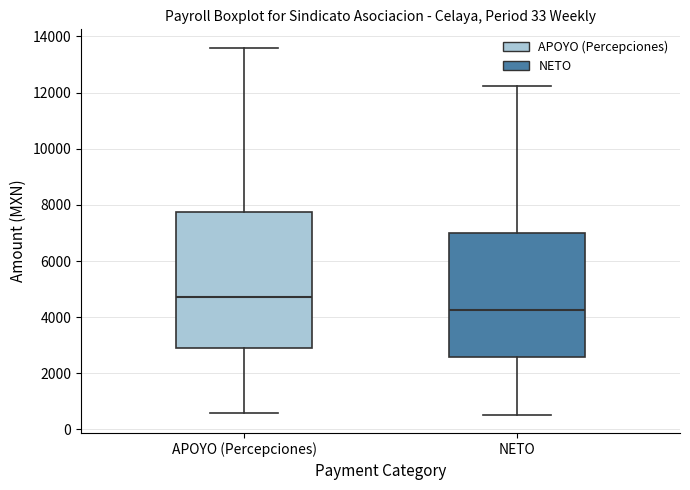

Where does the lower whisker of the box for NETO end on the y-axis? The values are not printed on the chart, so give them approximately, as read against the axis.

600